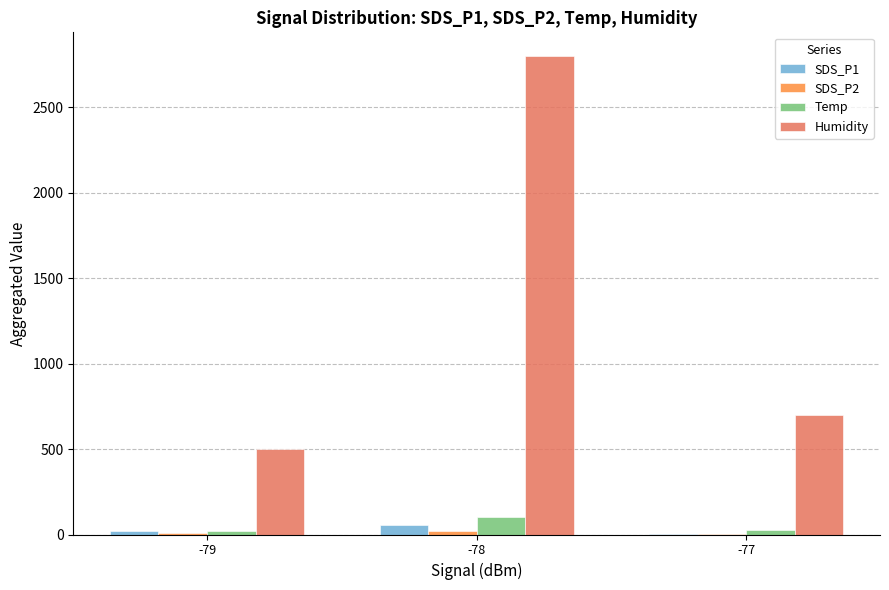

True or false: Temp has a value of 25.7 at -77.

True